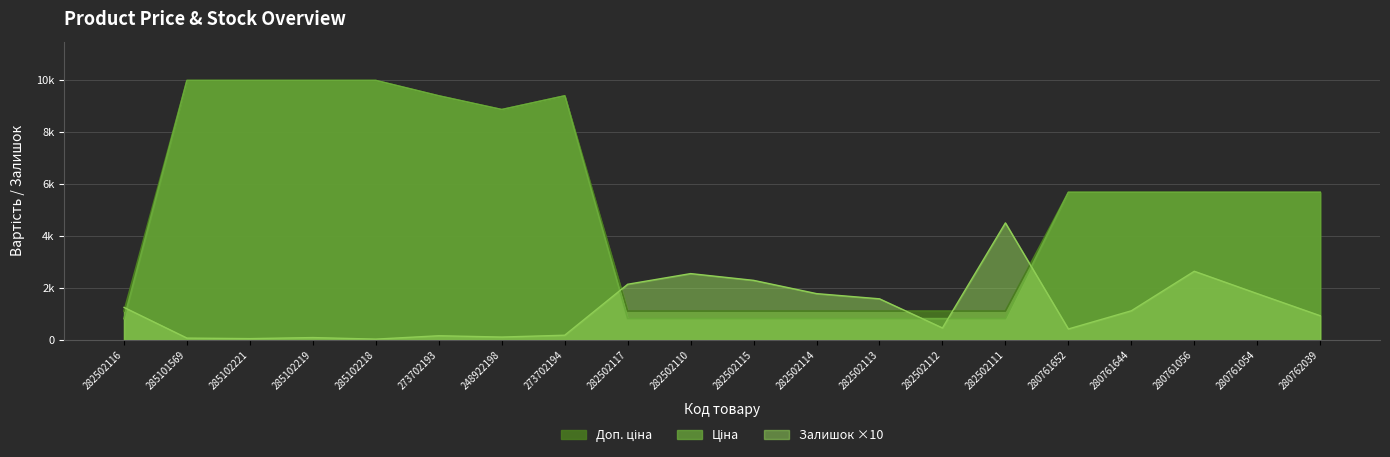

What is the spread (max minus min) of values at 285102221?

9925.0